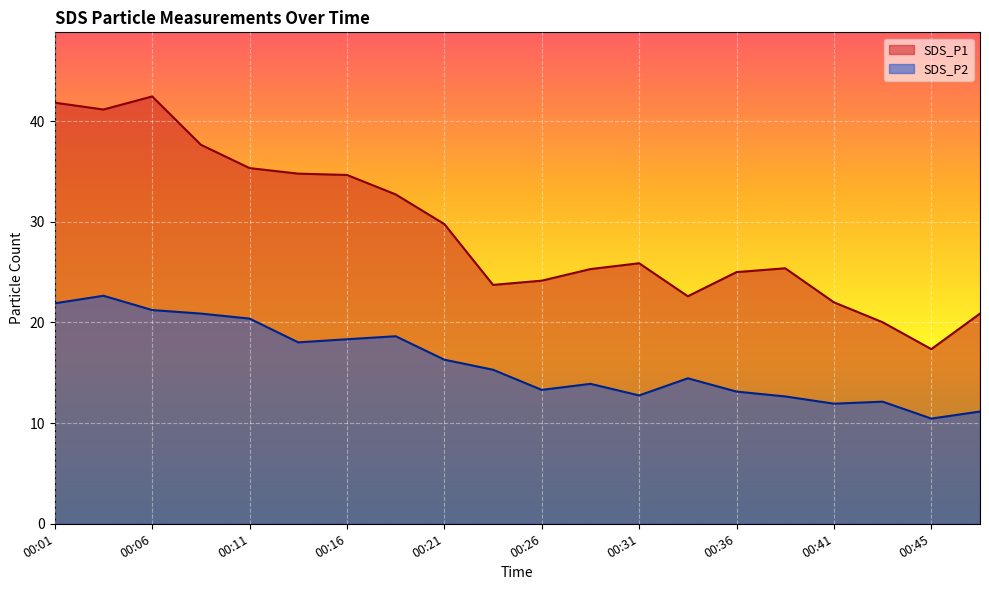

True or false: SDS_P2 and SDS_P1 cross at least once.

False